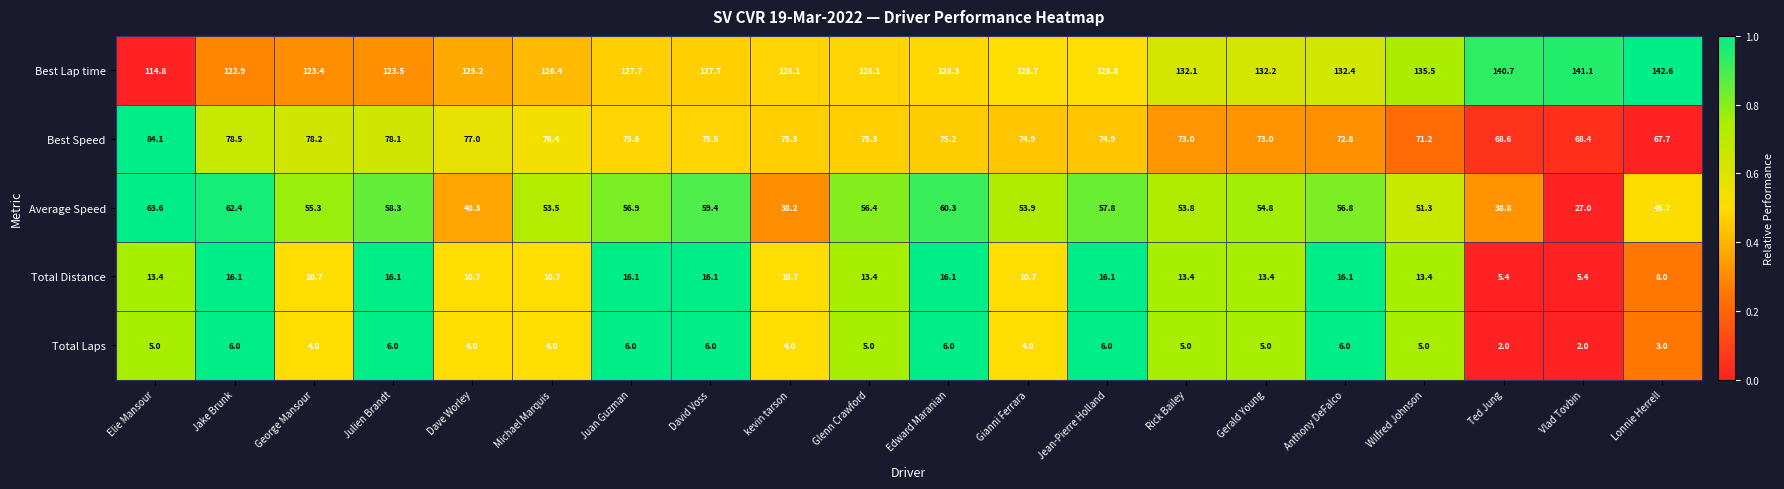

Which category has the highest value across all series?

Lonnie Herrell